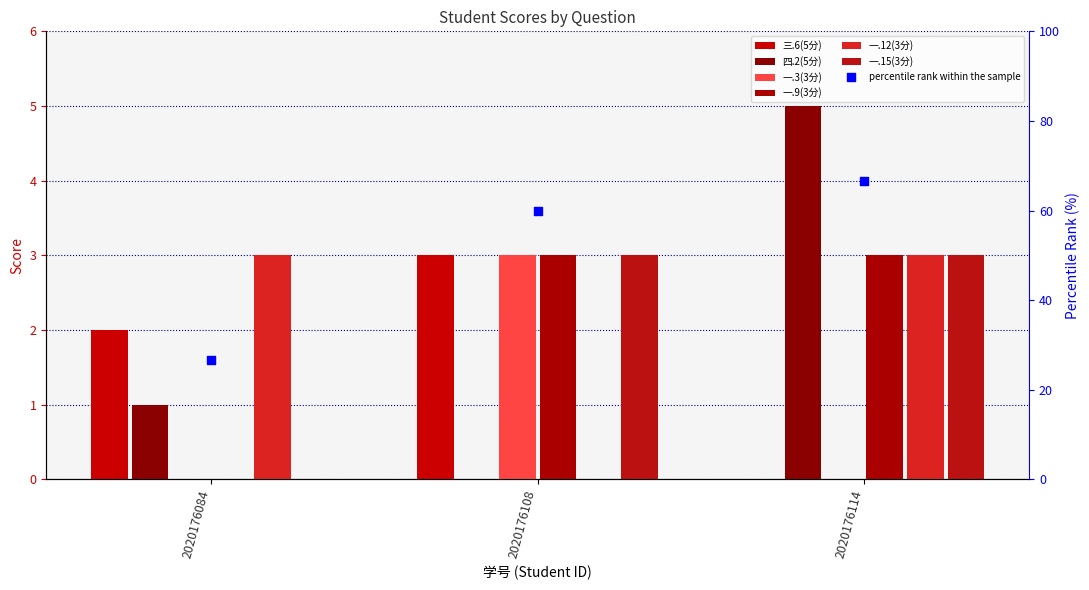

What is the total value across all series at 2020176108?

12